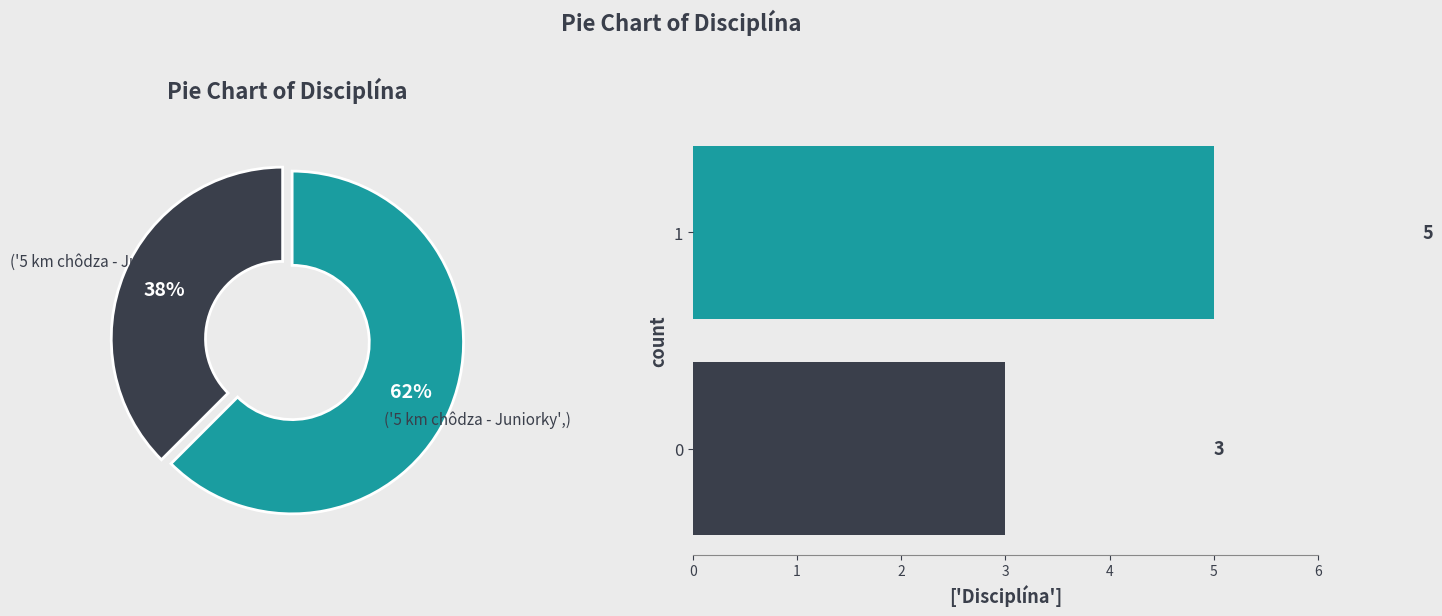

What is the change in value from 0 to 1?

+2